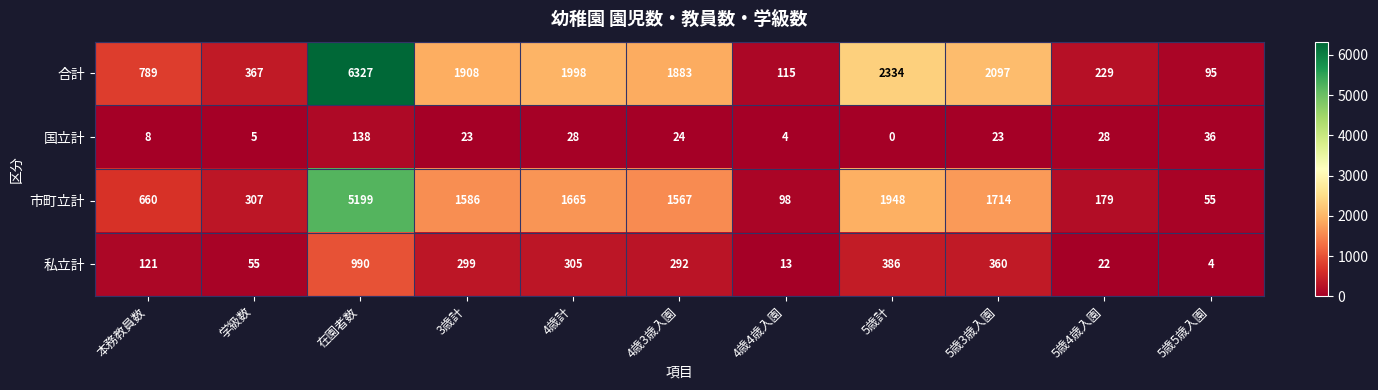

What is the difference between the maximum and minimum values in the 合計 series?

6232